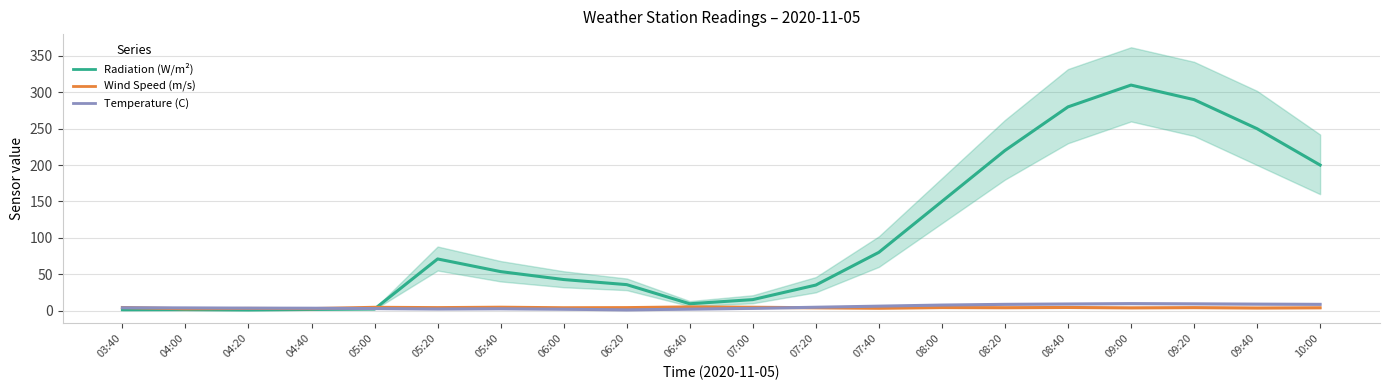

What is the label of the 18th point from the left?

09:20